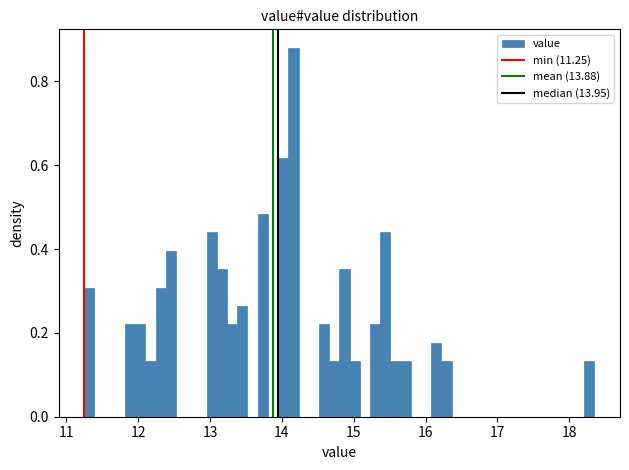

Read against the x-axis, roughly where is the centre of the tallest bar?

14.2